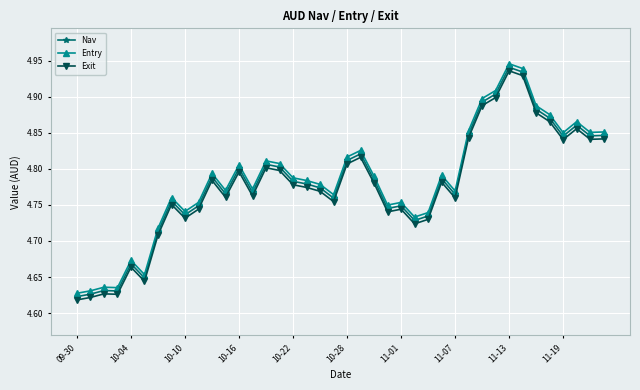

Count the Entry values in the range 4 to 5.

40